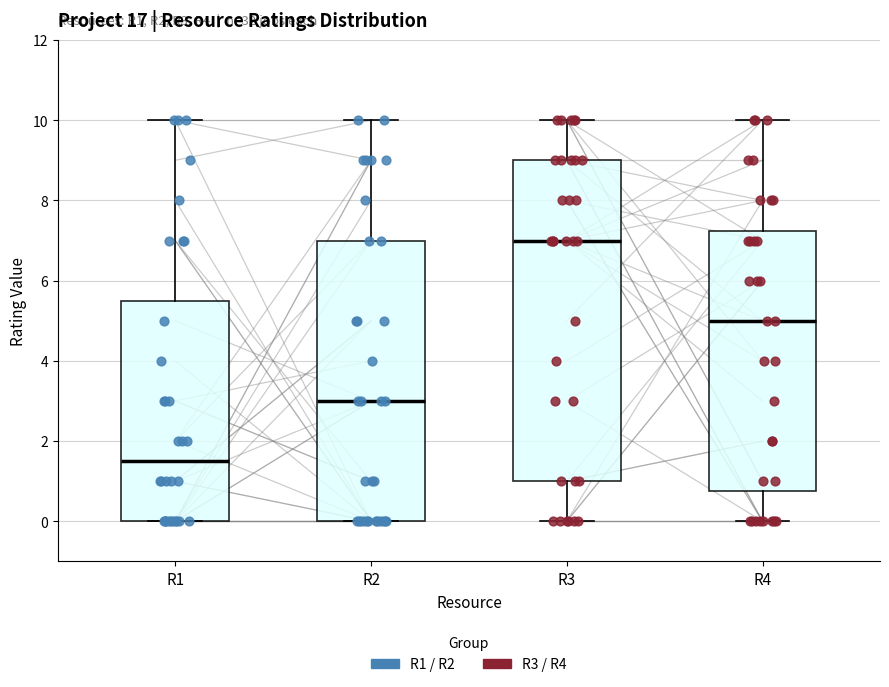

Reading left to right, read every box against the y-axis: the position of its median line, the range the box covers, and the ends of its whiskers. The values are not printed on the chart, so give them approximately, as read against the axis.

R1: median 1.6, box 0.0 to 5.6, whiskers 0.0 to 10.0
R2: median 3.0, box 0.0 to 7.0, whiskers 0.0 to 10.0
R3: median 7.0, box 1.0 to 9.0, whiskers 0.0 to 10.0
R4: median 5.0, box 0.8 to 7.2, whiskers 0.0 to 10.0